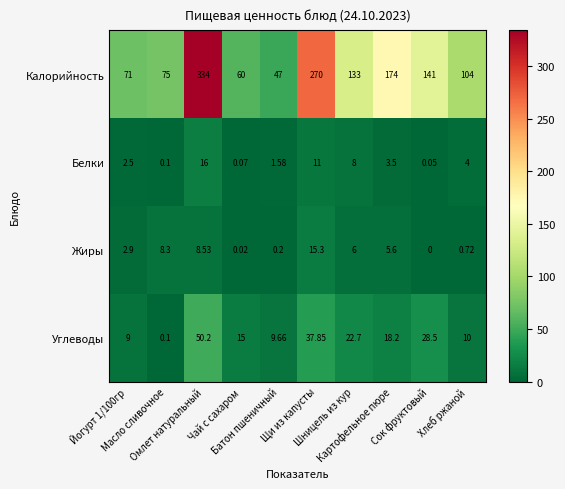

Which series has the largest total across all categories?

Калорийность